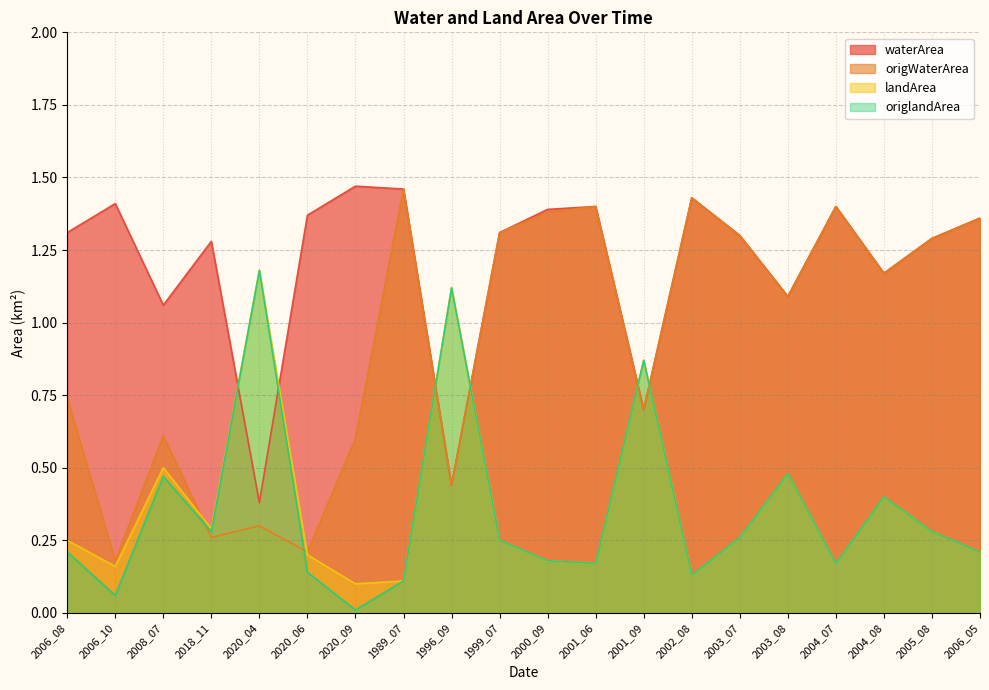

What is the total value across all series at 2004_07?

3.1